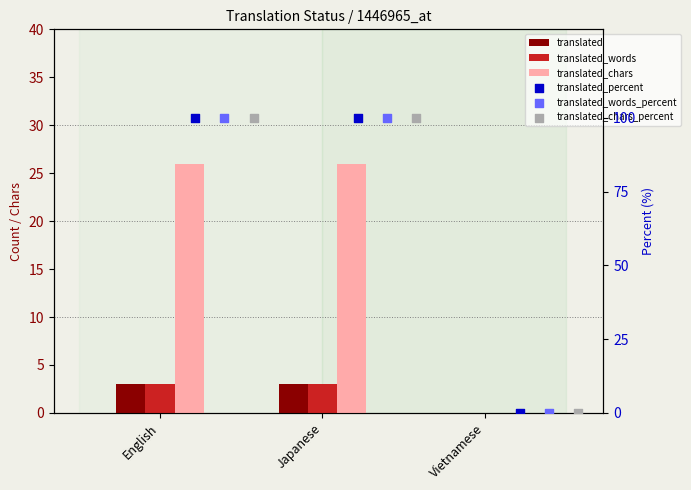

Which series reaches the maximum Y coordinate?

translated_percent